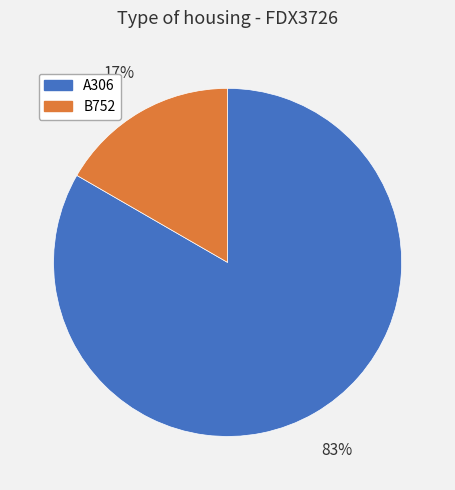

To the nearest percent, what is the average slice percentage?

50%